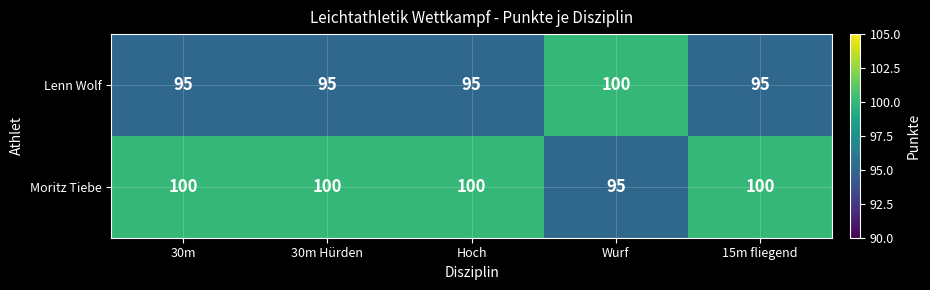

How many values in the Lenn Wolf series exceed 95?

1